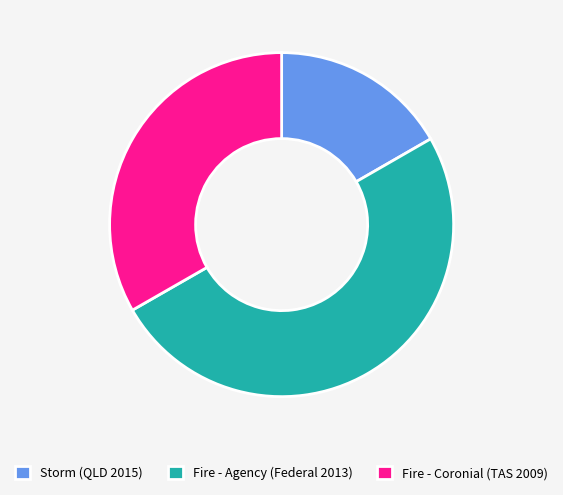

Which slice is the largest?

Fire - Agency (Federal 2013)